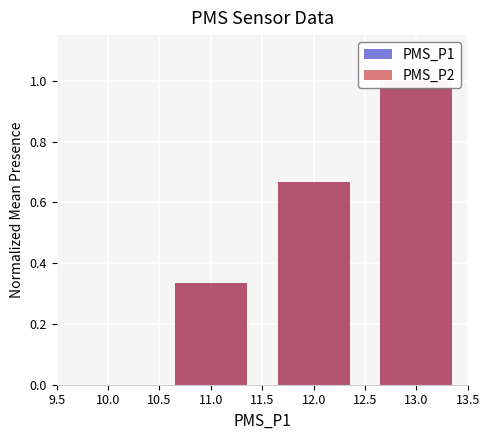

Rank the series by their maximum value, from lowest to highest.

PMS_P1, PMS_P2